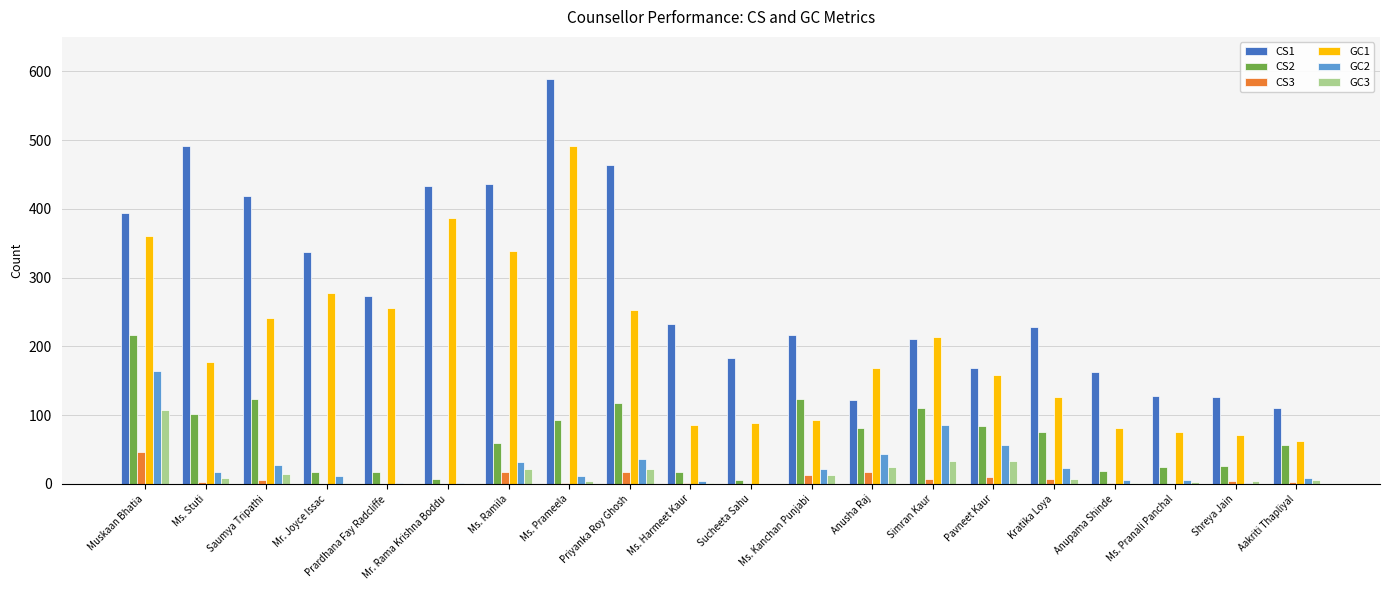

True or false: CS1 has a value of 583 at Ms. Ramila.

False